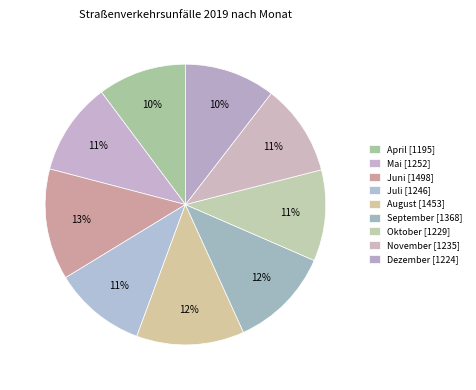

How many slices are in this pie chart?

9